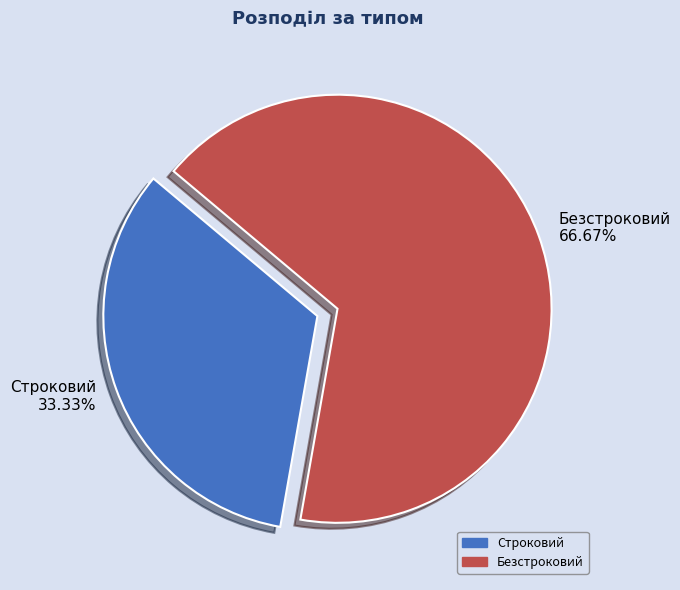

To the nearest percent, what is the combined percentage of Безстроковий and Строковий?

100%